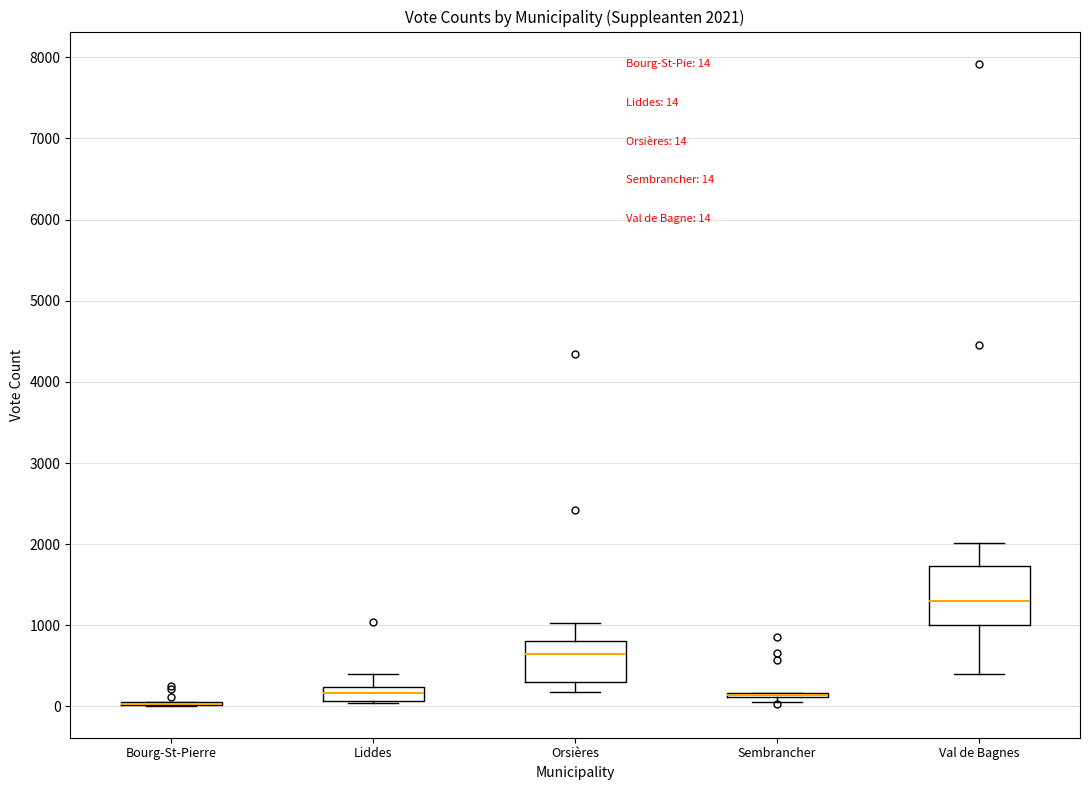

Which box is the tallest, from its lower edge to its upper edge?

Val de Bagnes